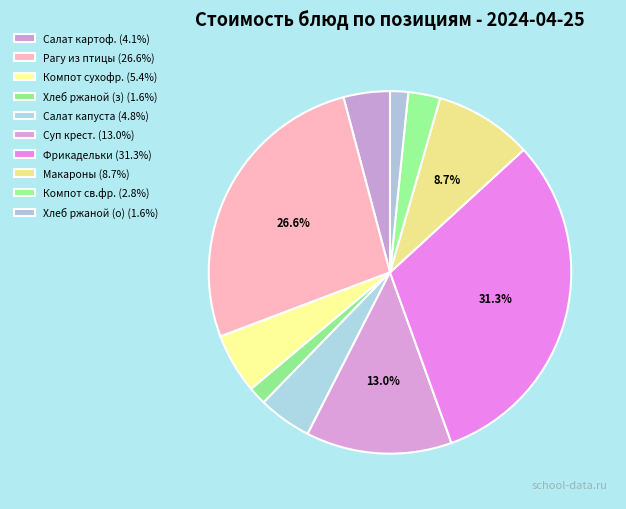

How many segments does this pie chart have?

10